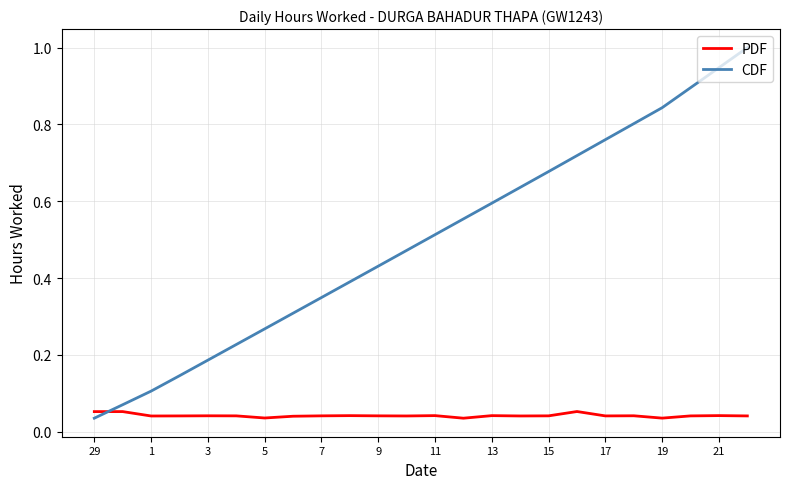

Is this an area chart (filled region under the line)?

No